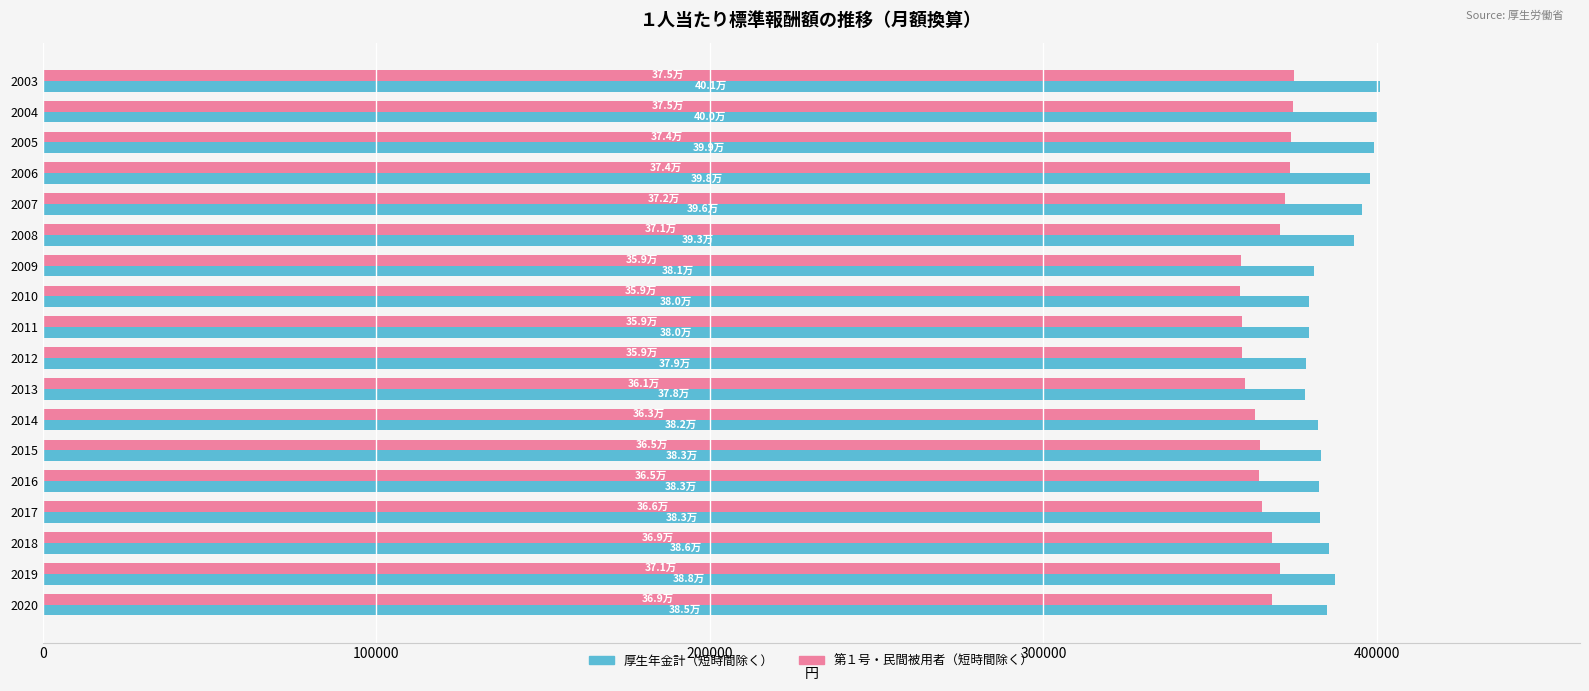

What is the lowest value of the 第１号・民間被用者（短時間除く） series?

358838